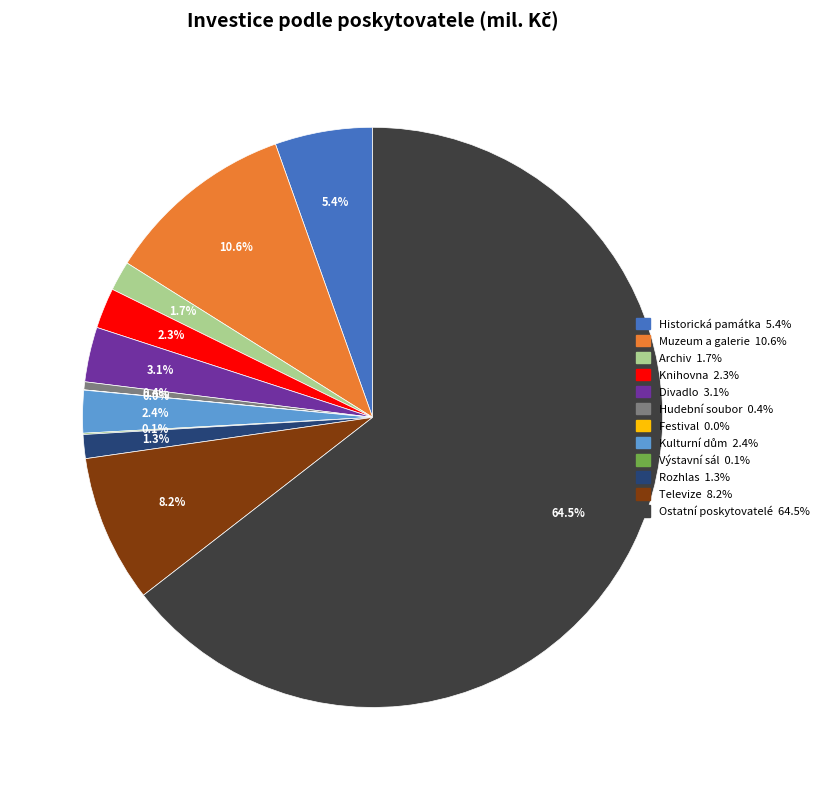

Which slice is the largest?

Ostatní poskytovatelé